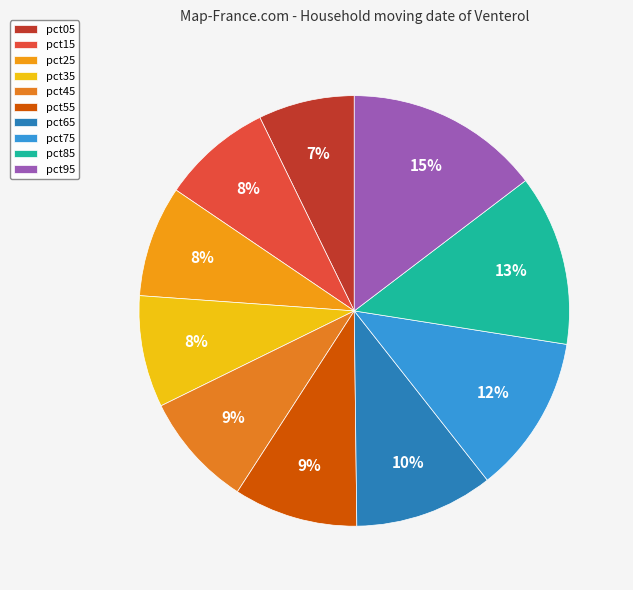

What is the largest slice in the pie chart?

pct95